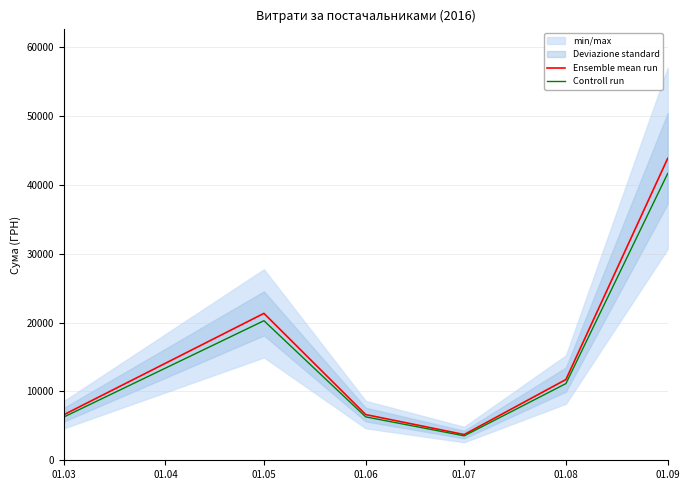

The value of Controll run at 01.08 is 18378.2. True or false?

False